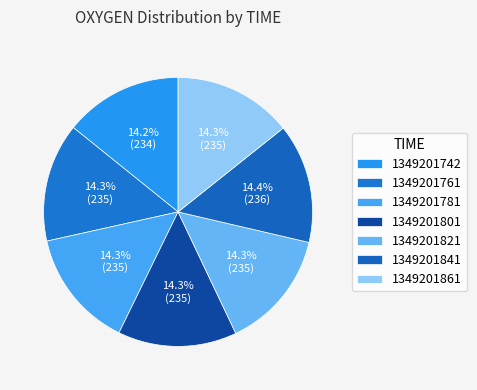

How many segments does this pie chart have?

7